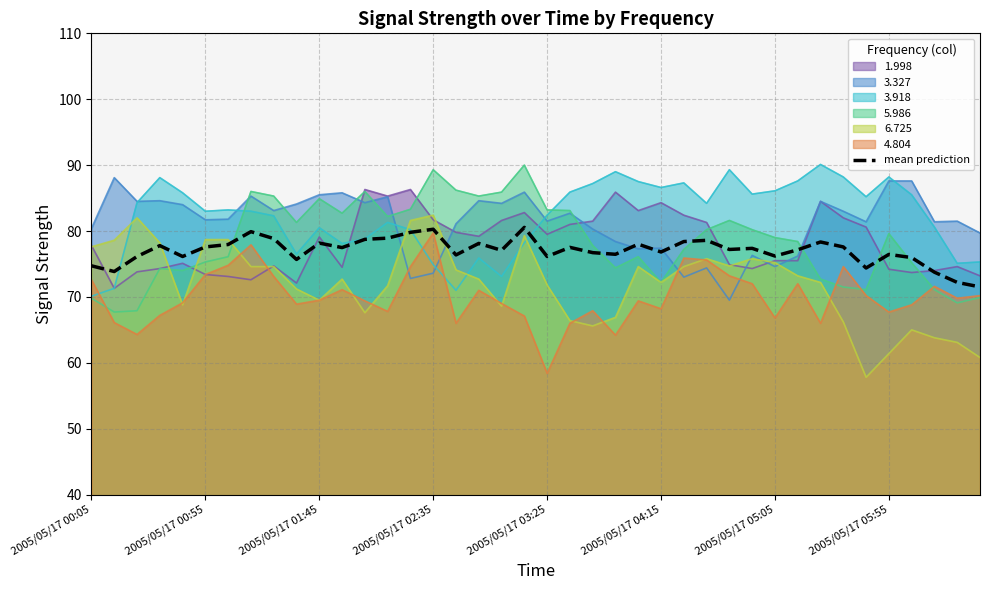

Is it true that the value at 12 is 78.7?

True